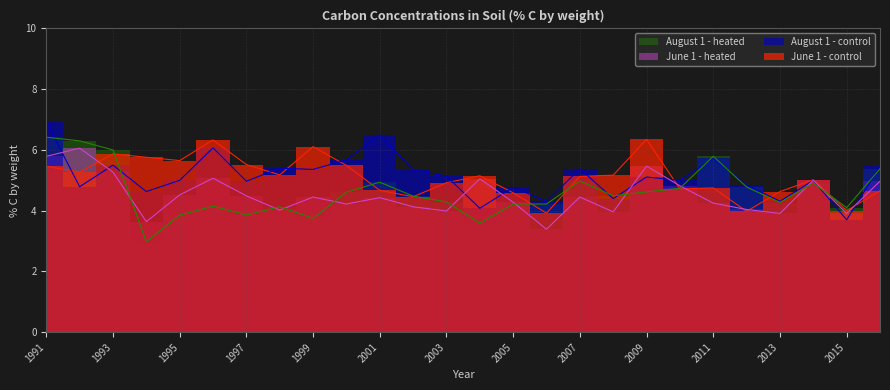

What value does the June 1 - heated series have at 2011?

4.2